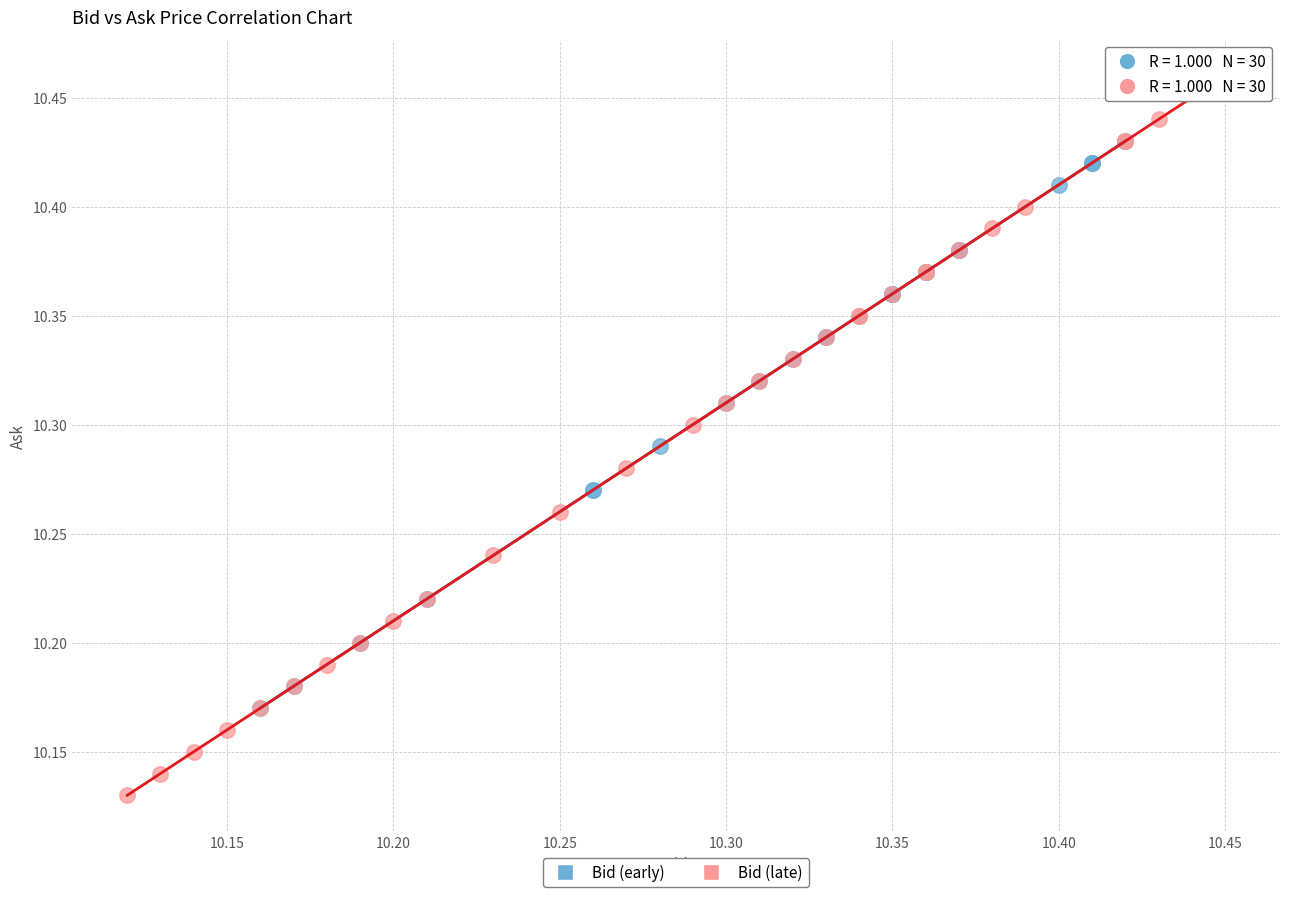

Which series contains the lowest Y value?

Bid (late)